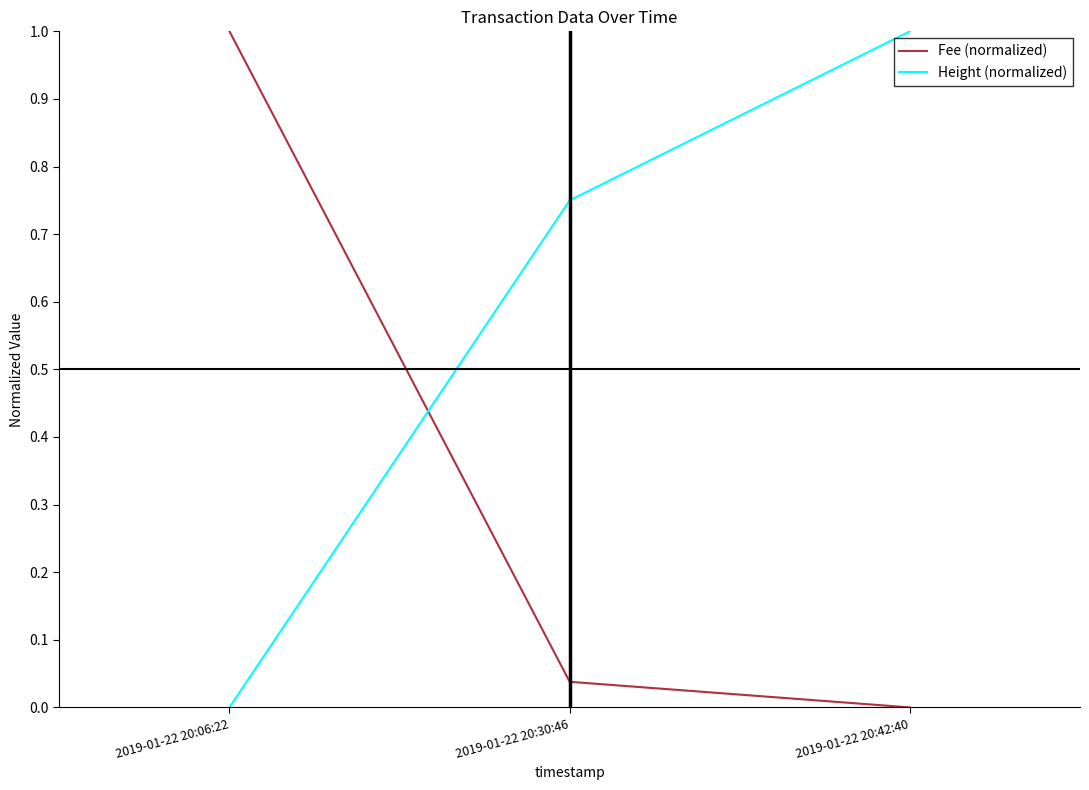

Which series has the largest total across all categories?

Height (normalized)